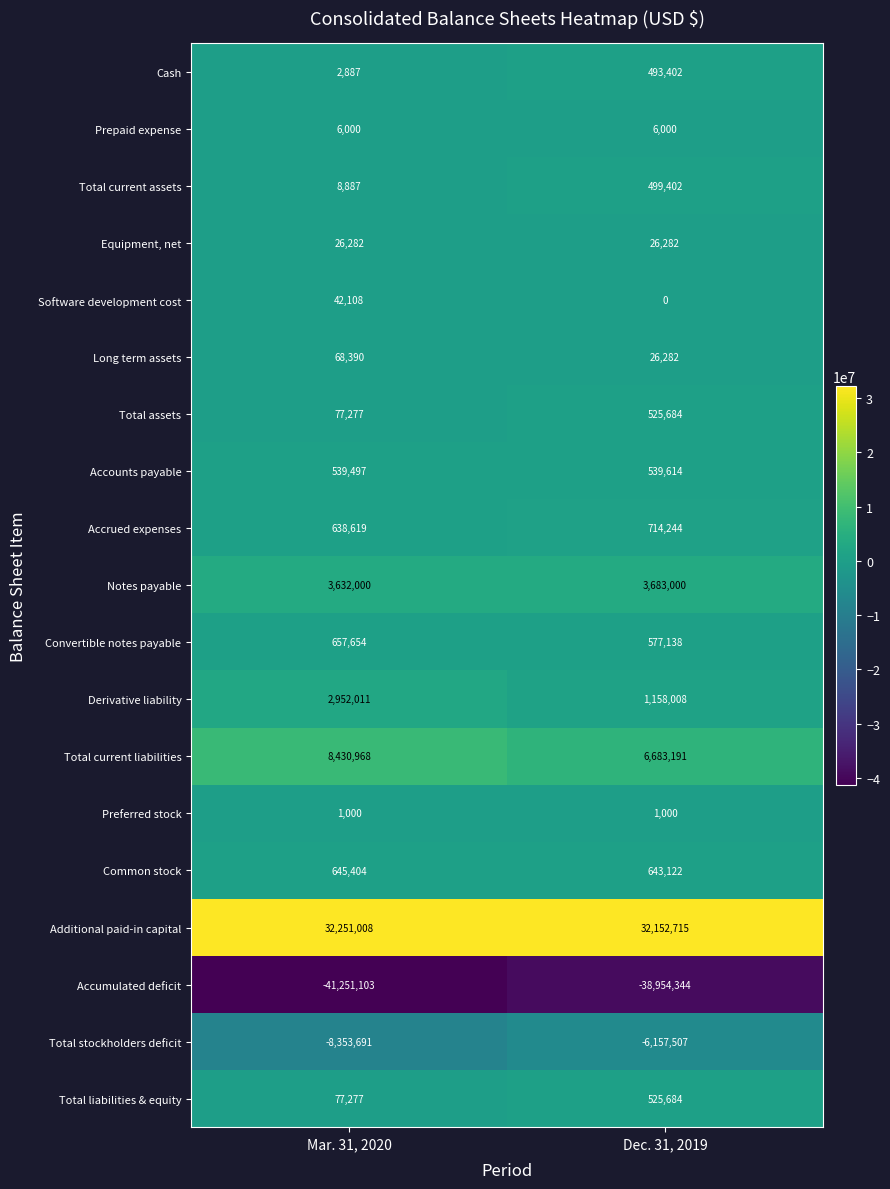

The Notes payable series shows 1063471 at Mar. 31, 2020. True or false?

False